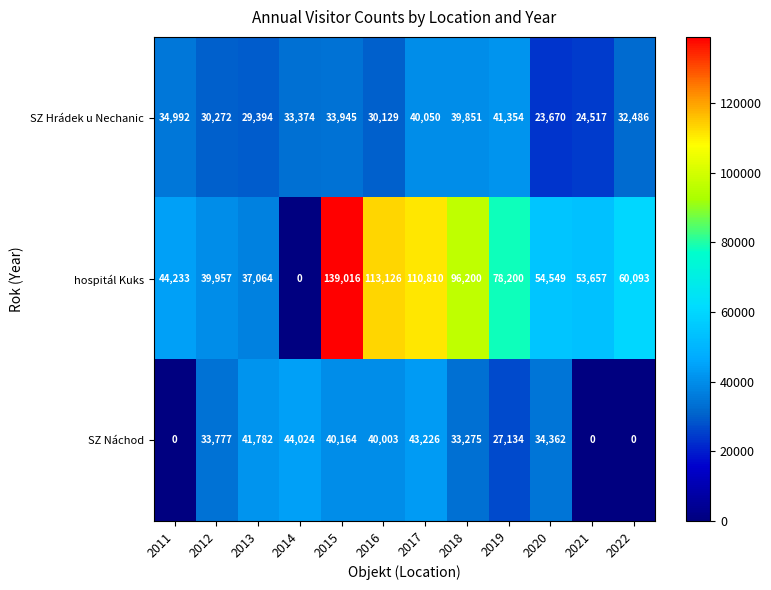

Rank the series by their maximum value, from highest to lowest.

hospitál Kuks, SZ Náchod, SZ Hrádek u Nechanic